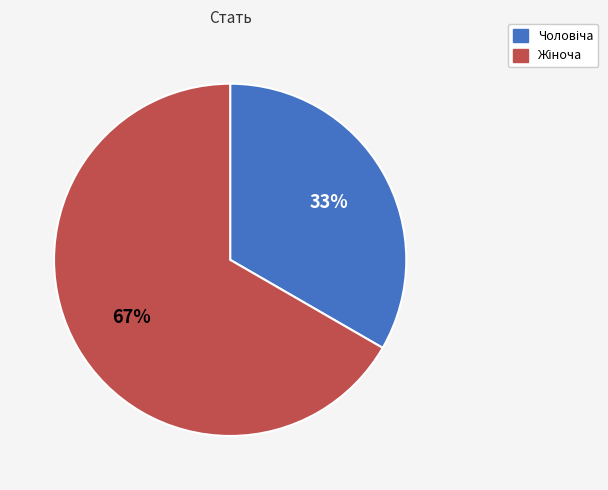

Is there any slice that represents more than half of the pie?

Yes